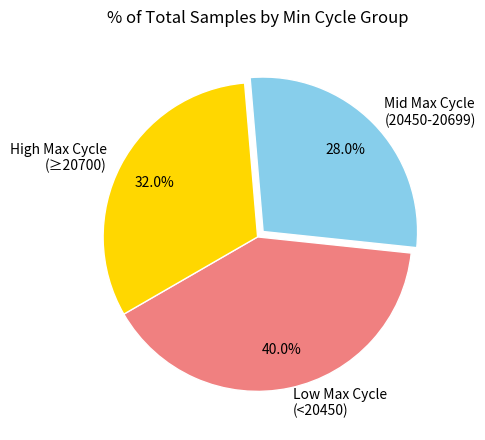

Between High Max Cycle (≥20700) and Mid Max Cycle (20450-20699), which is larger?

High Max Cycle (≥20700)